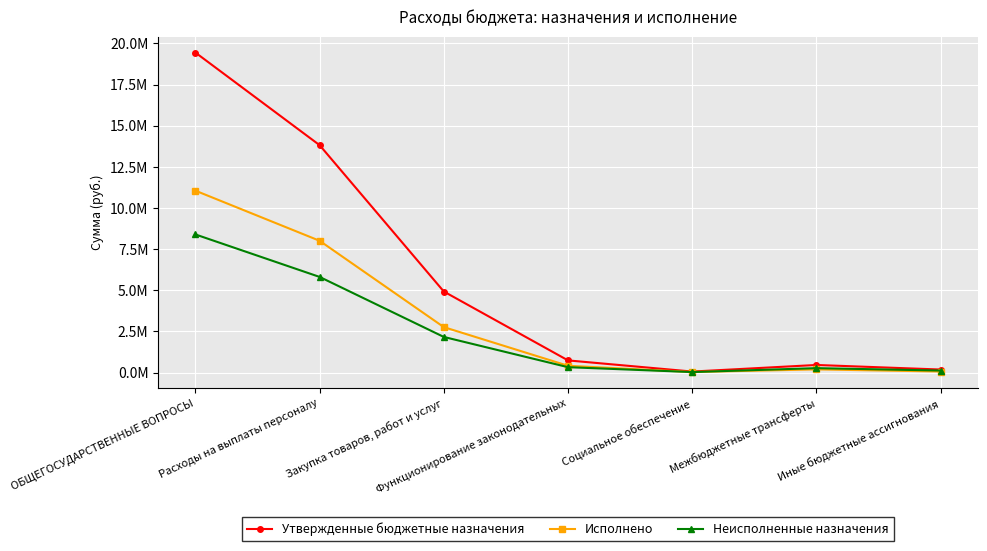

Which series changed the most between Социальное обеспечение and Межбюджетные трансферты?

Утвержденные бюджетные назначения